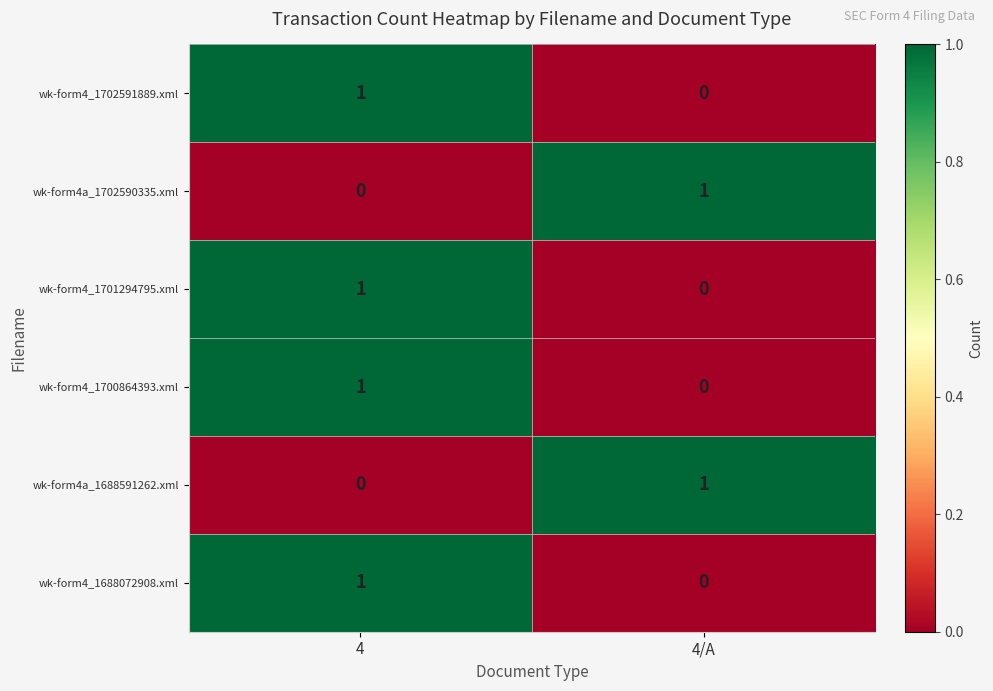

How many values in the wk-form4_1700864393.xml series are below 1?

1